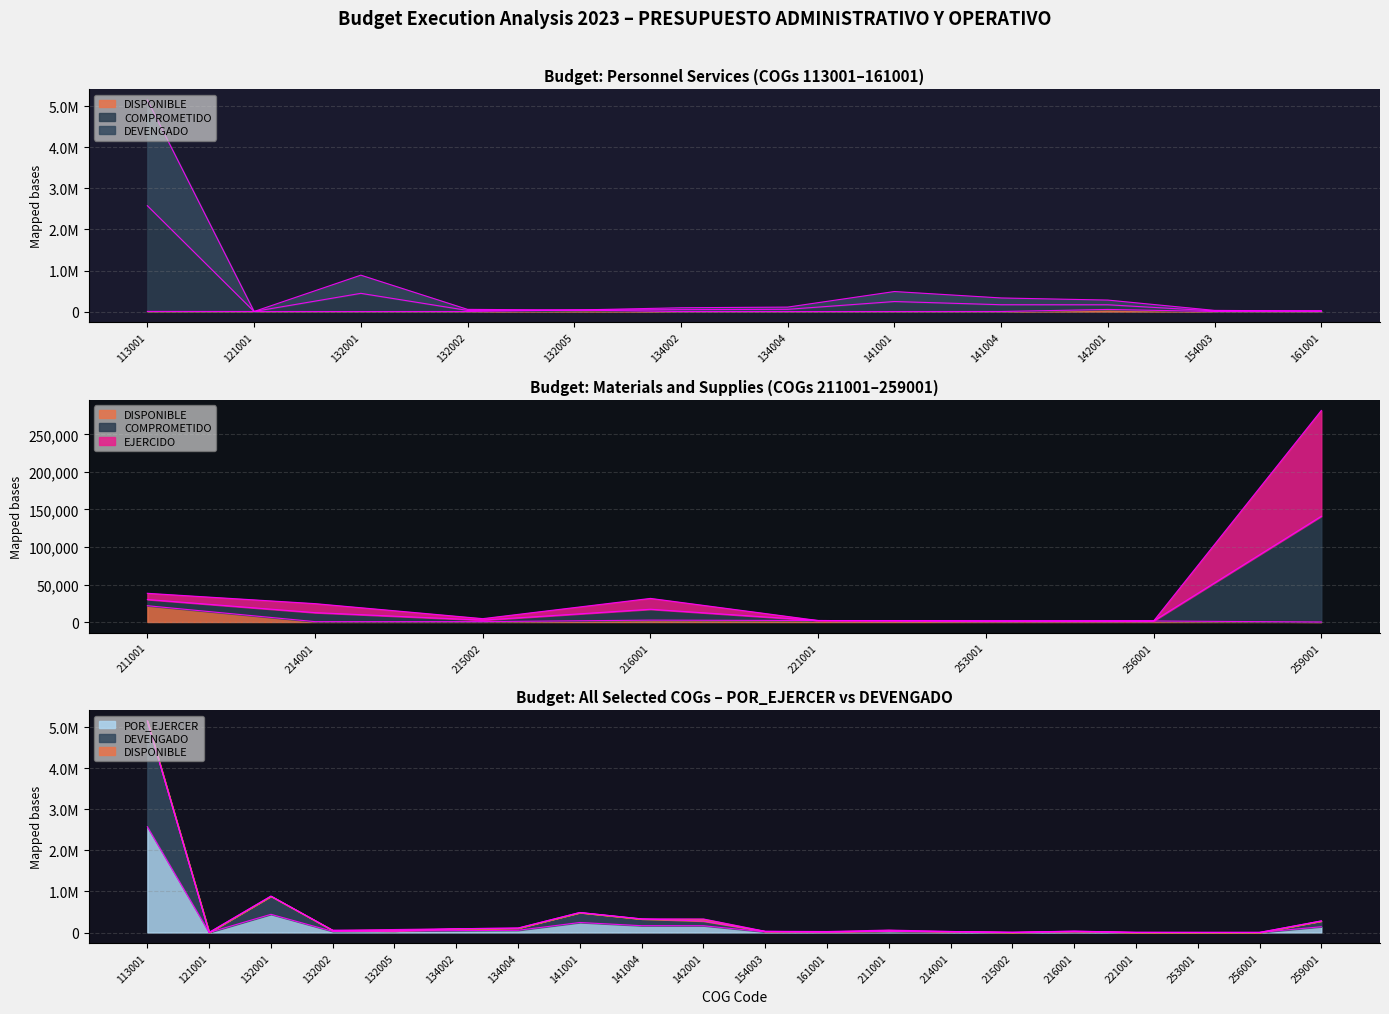

What is the difference between the second highest and second lowest values in the DEVENGADO series?

442030.0